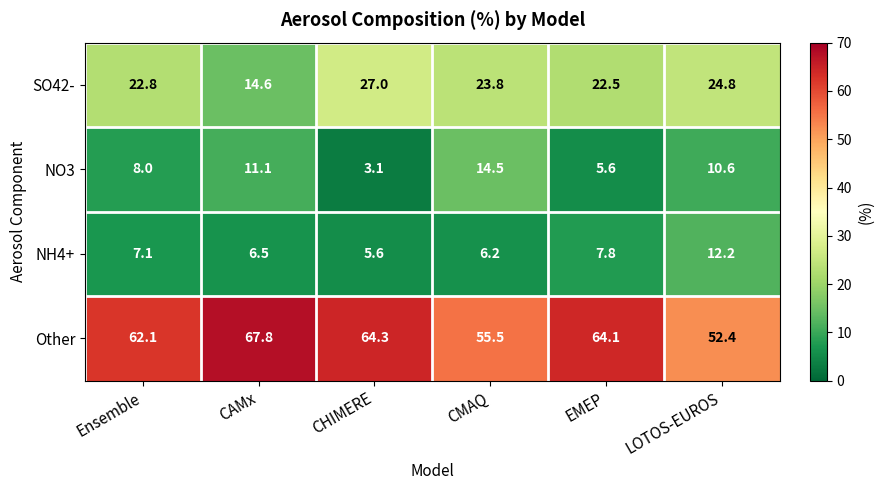

What value does the NH4+ series have at CMAQ?

6.2